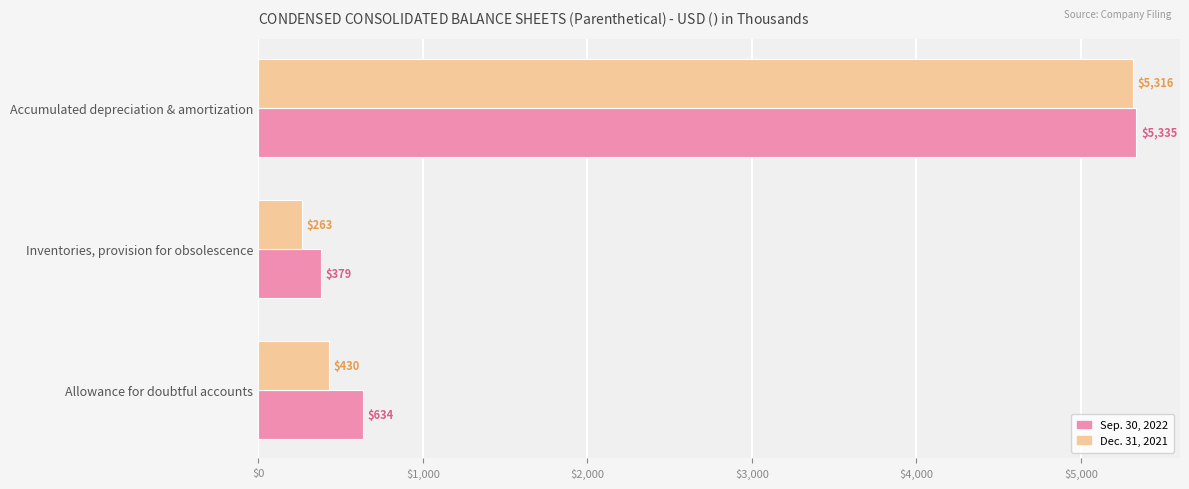

Rank the categories by Sep. 30, 2022 value from highest to lowest.

Accumulated depreciation & amortization, Allowance for doubtful accounts, Inventories, provision for obsolescence